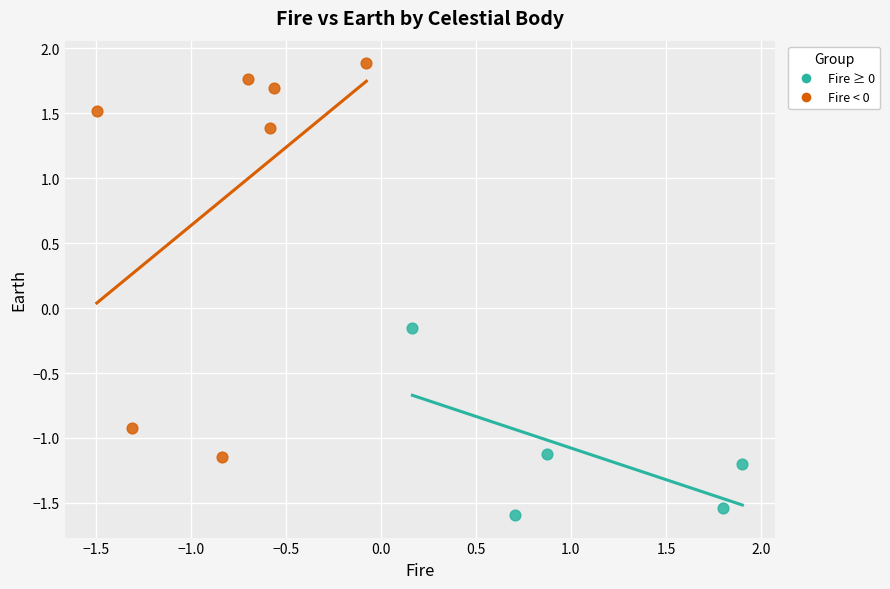

What are all the series names shown in the legend?

Fire ≥ 0, Fire < 0